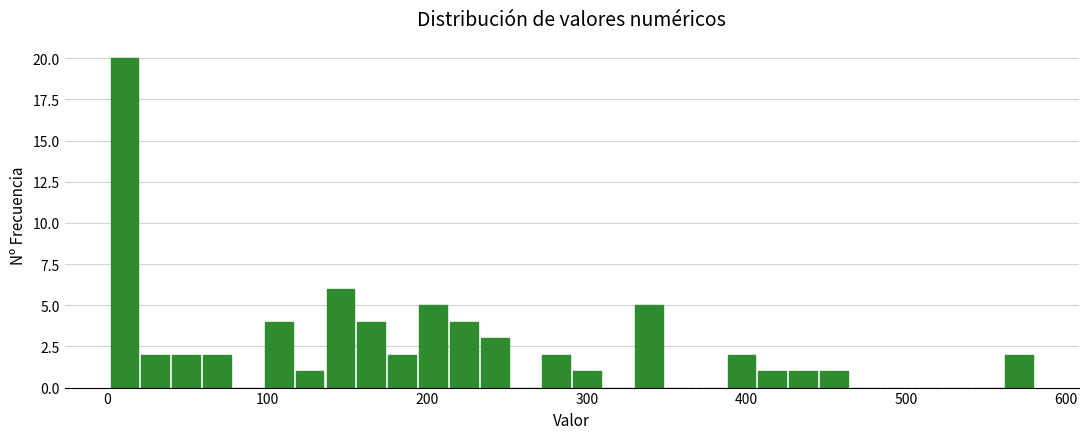

Read against the x-axis, roughly where is the centre of the tallest bar?

10